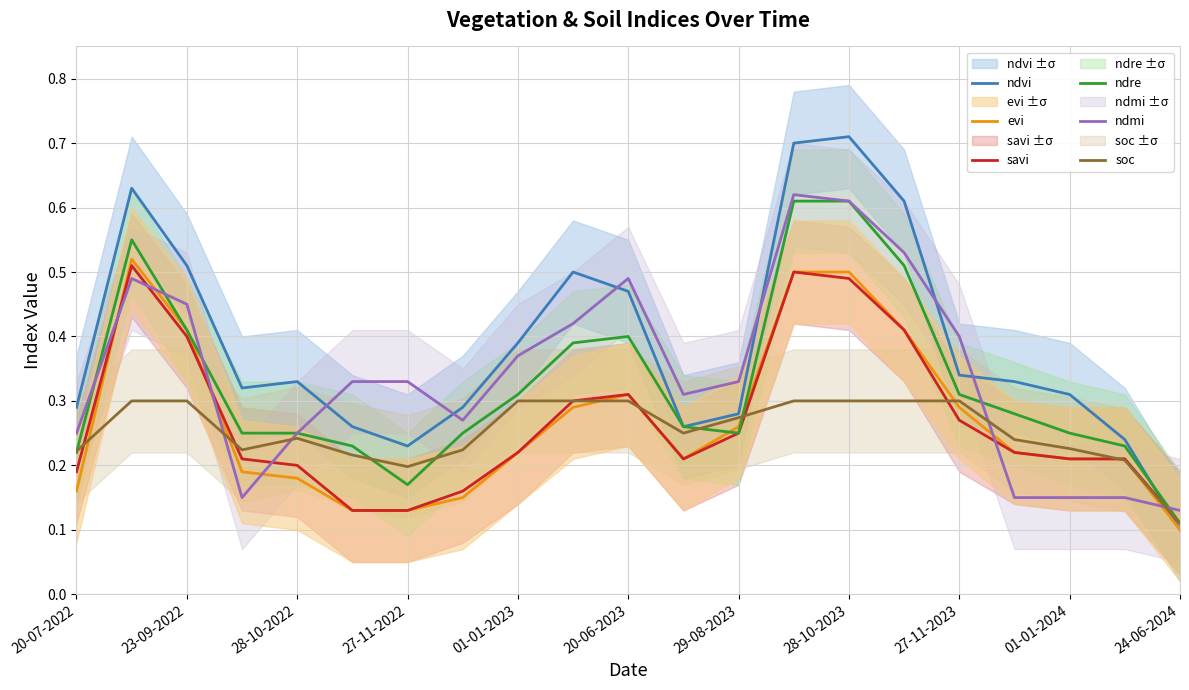

Reading left to right, extract all data points from this chart.

ndvi: 0.3	0.6	0.5	0.3	0.3	0.3	0.2	0.3	0.4	0.5	0.5	0.3	0.3	0.7	0.7	0.6	0.3	0.3	0.3	0.2	0.1
evi: 0.2	0.5	0.4	0.2	0.2	0.1	0.1	0.1	0.2	0.3	0.3	0.2	0.3	0.5	0.5	0.4	0.3	0.2	0.2	0.2	0.1
savi: 0.2	0.5	0.4	0.2	0.2	0.1	0.1	0.2	0.2	0.3	0.3	0.2	0.2	0.5	0.5	0.4	0.3	0.2	0.2	0.2	0.1
ndre: 0.2	0.6	0.4	0.2	0.2	0.2	0.2	0.2	0.3	0.4	0.4	0.3	0.2	0.6	0.6	0.5	0.3	0.3	0.2	0.2	0.1
ndmi: 0.2	0.5	0.5	0.1	0.2	0.3	0.3	0.3	0.4	0.4	0.5	0.3	0.3	0.6	0.6	0.5	0.4	0.1	0.1	0.1	0.1
soc: 0.2	0.3	0.3	0.2	0.2	0.2	0.2	0.2	0.3	0.3	0.3	0.2	0.3	0.3	0.3	0.3	0.3	0.2	0.2	0.2	0.1